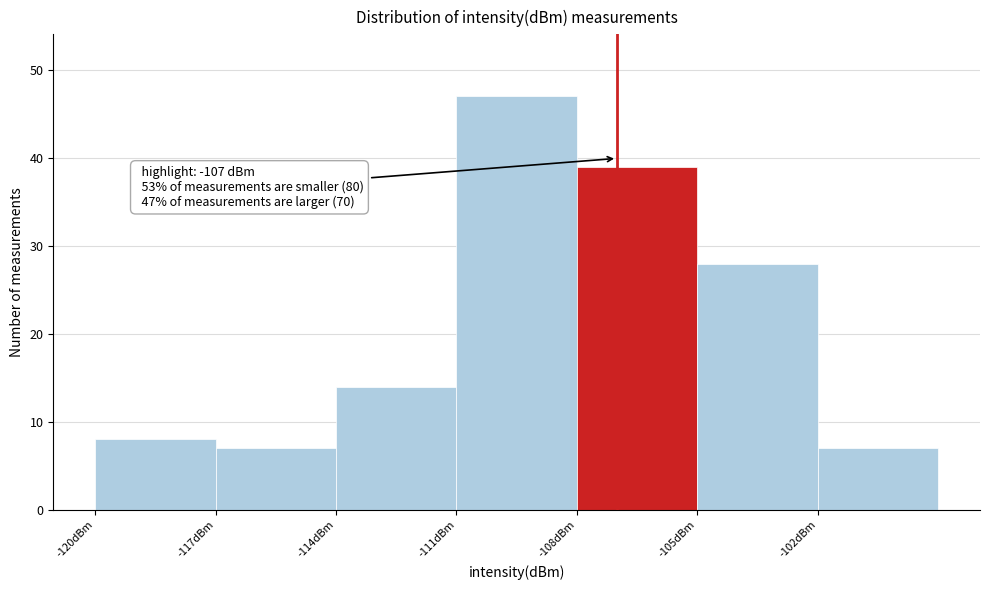

Over which range of the x-axis is the bar tallest?

-111 to -108